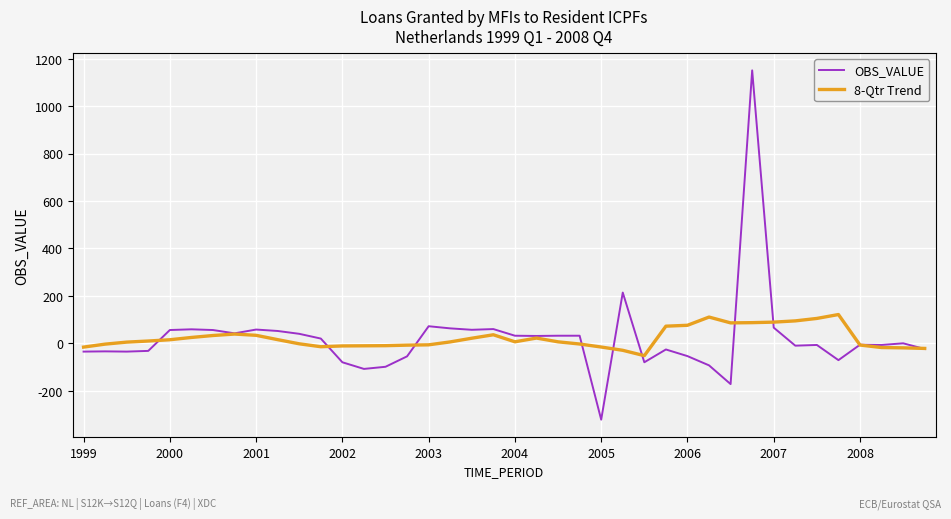

Rank the series by their maximum value, from highest to lowest.

OBS_VALUE, 8-Qtr Trend